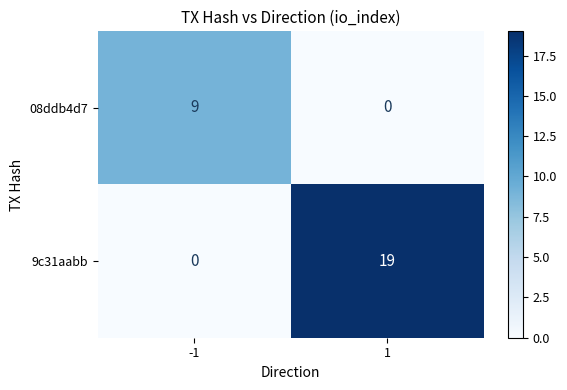

What is the maximum value shown in the chart?

19